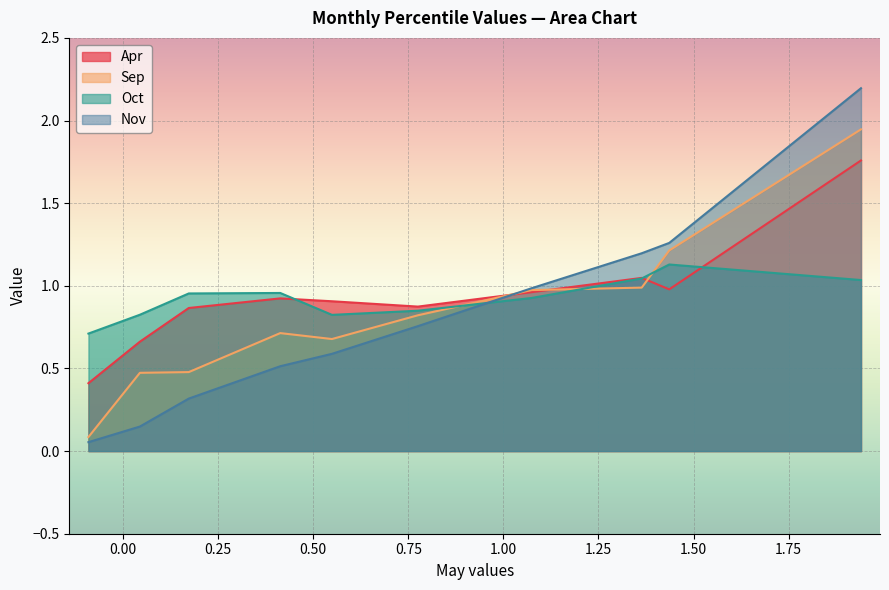

Rank the series by their maximum value, from highest to lowest.

Nov, Sep, Apr, Oct